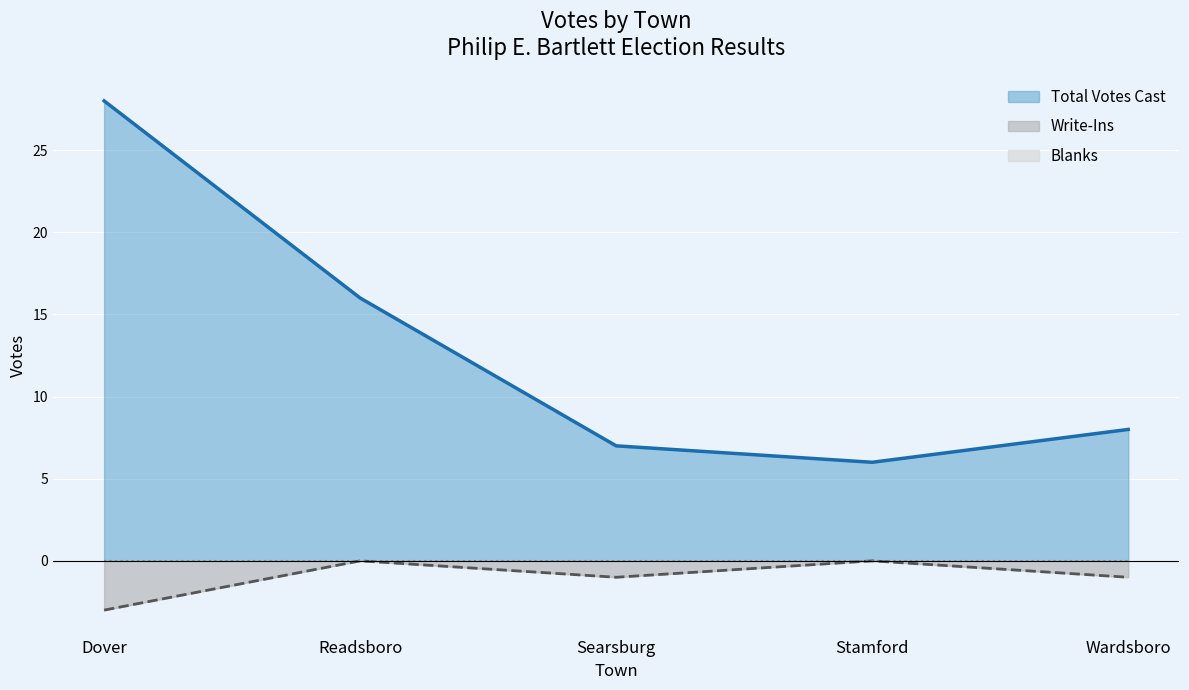

What is the approximate value of Total Votes Cast at Searsburg?

7